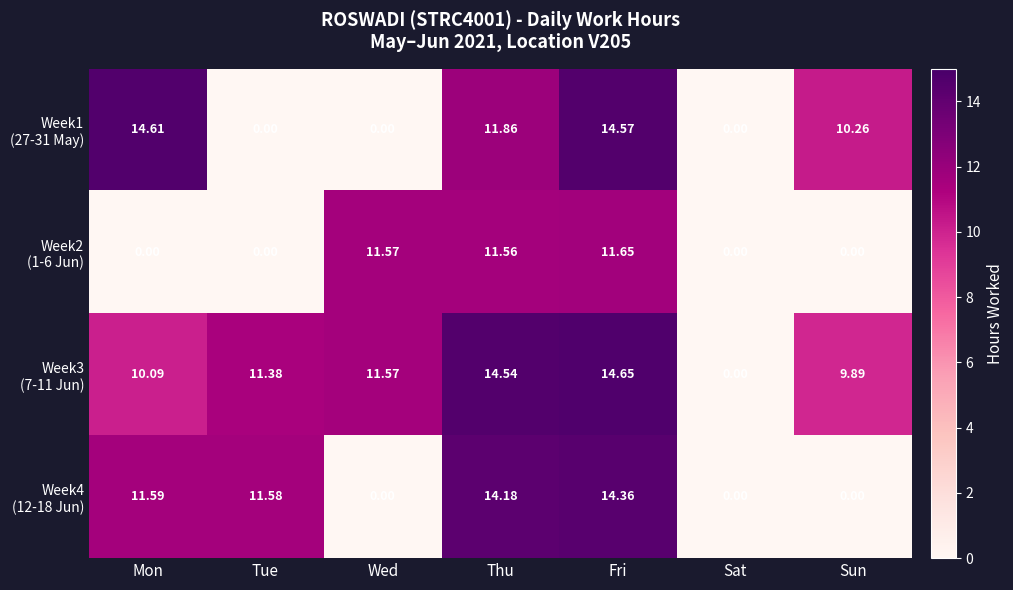

What is the spread (max minus min) of values at Wed?

11.6